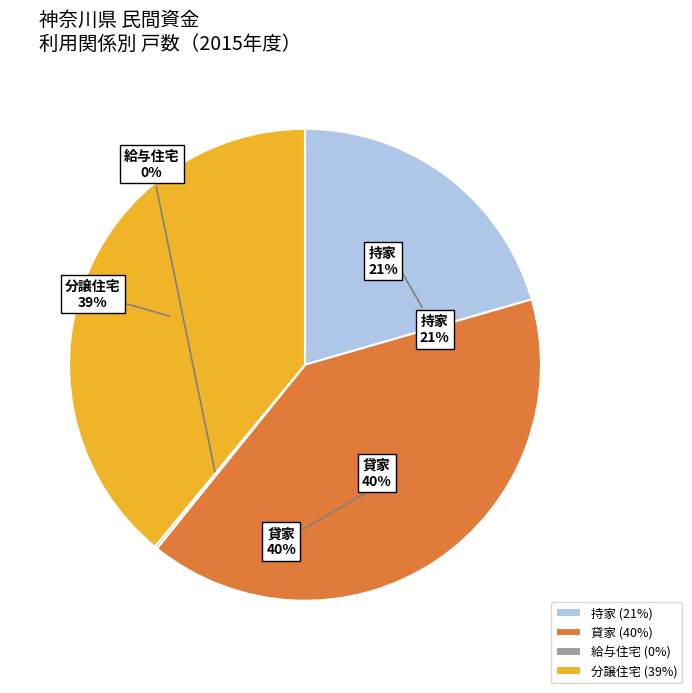

The 給与住宅 slice represents 9% of the pie. True or false?

False